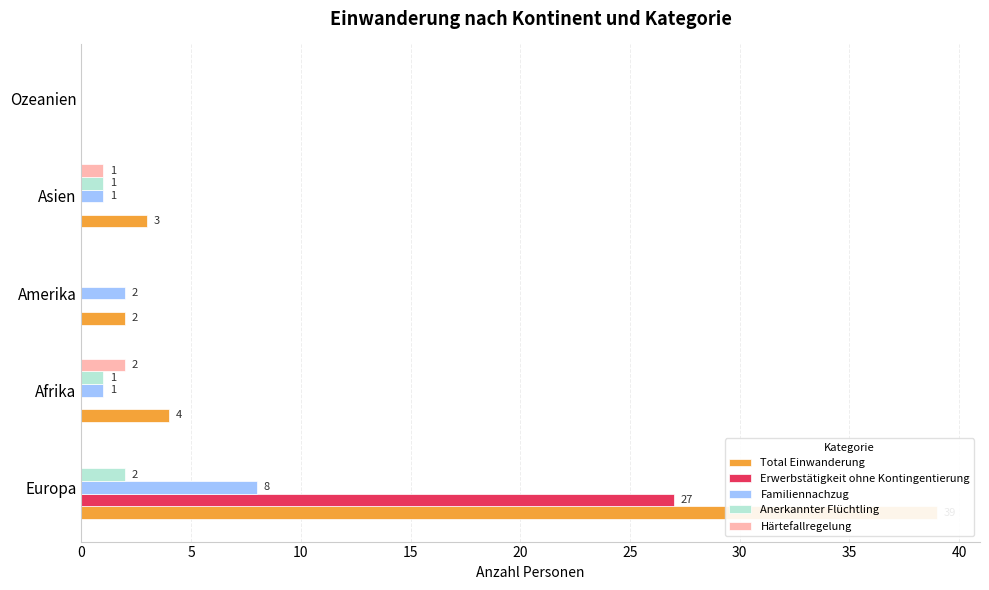

Reading left to right, transcribe all the data shown in this chart.

Total Einwanderung: 0=39	5=4	10=2	15=3	20=0
Erwerbstätigkeit ohne Kontingentierung: 0=27	5=0	10=0	15=0	20=0
Familiennachzug: 0=8	5=1	10=2	15=1	20=0
Anerkannter Flüchtling: 0=2	5=1	10=0	15=1	20=0
Härtefallregelung: 0=0	5=2	10=0	15=1	20=0